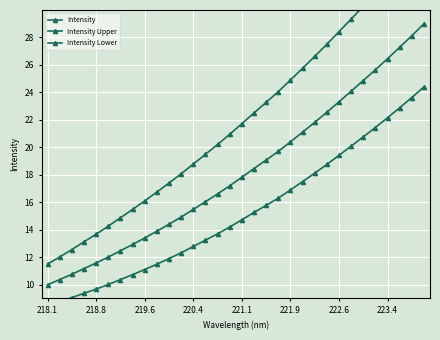

What is the value of the Intensity Lower point at the 21st from the left?

16.9